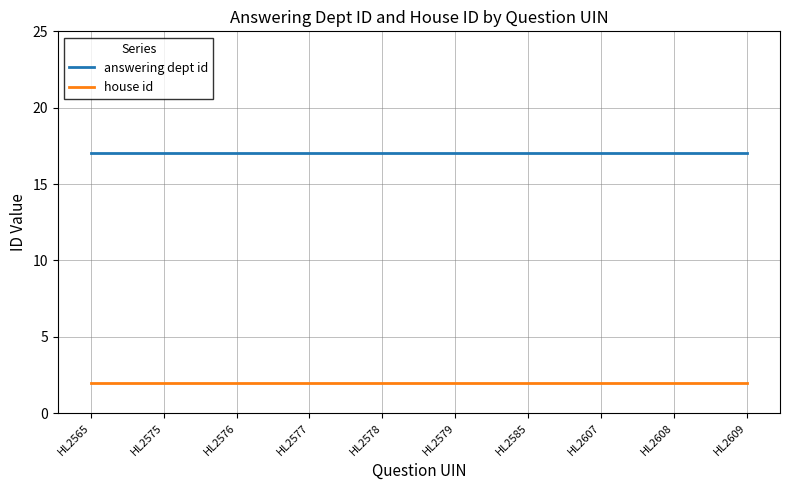

The answering dept id series shows 7 at HL2577. True or false?

False